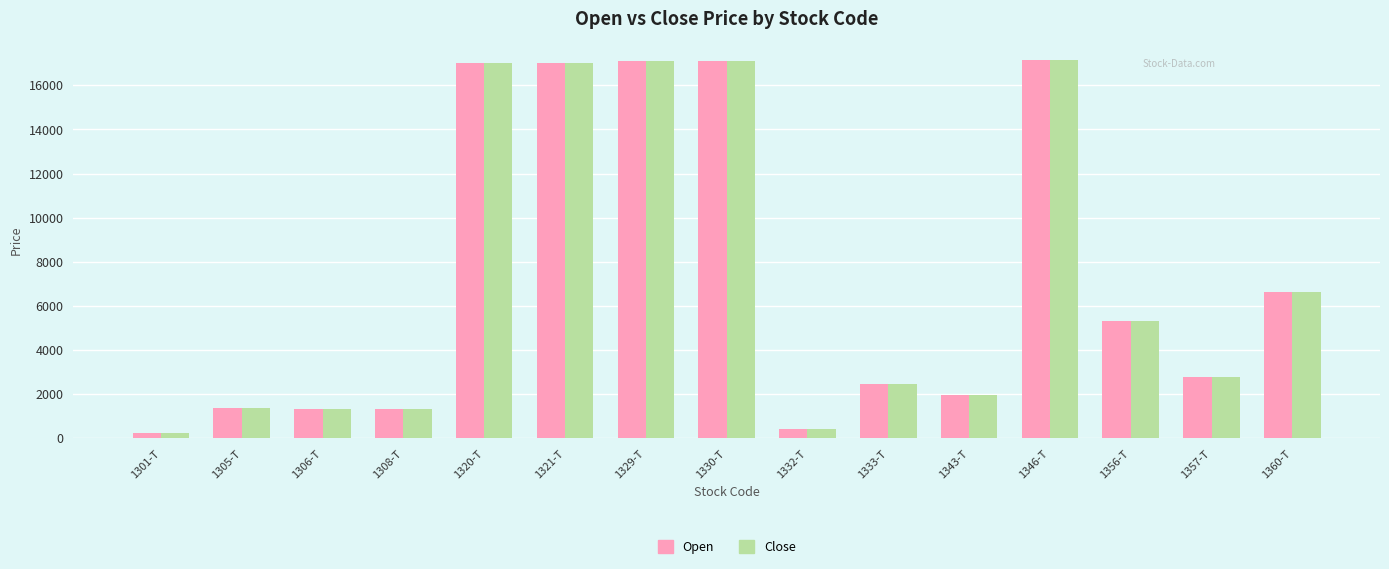

Where does the Close series first go above 2766?

1320-T